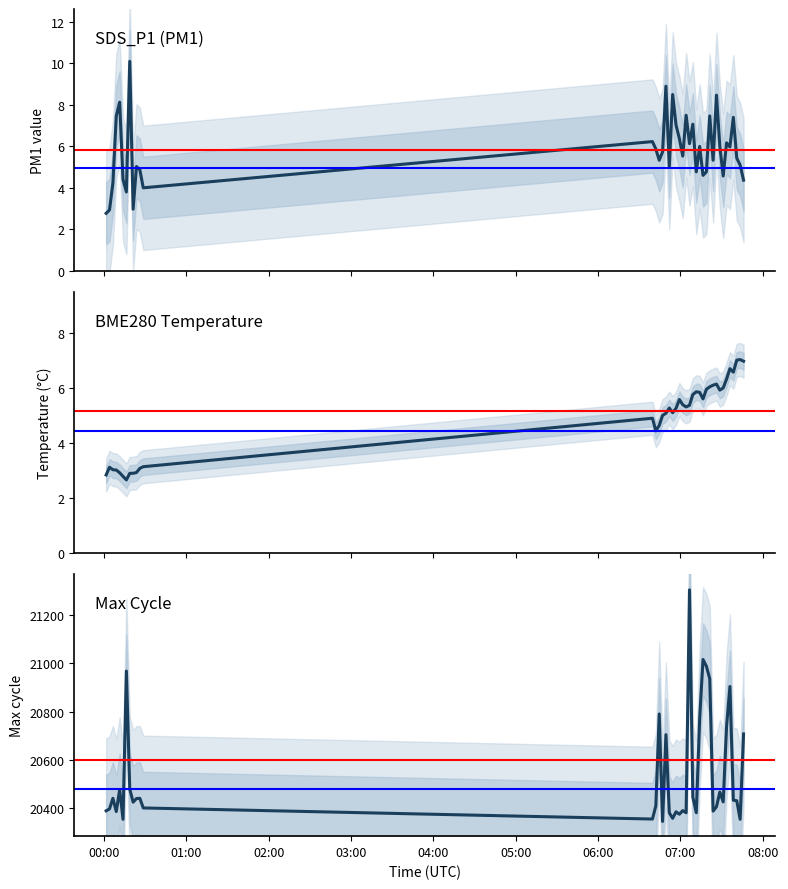

What are all the series names shown in the legend?

SDS_P1 (PM1), BME280 Temperature, Max Cycle